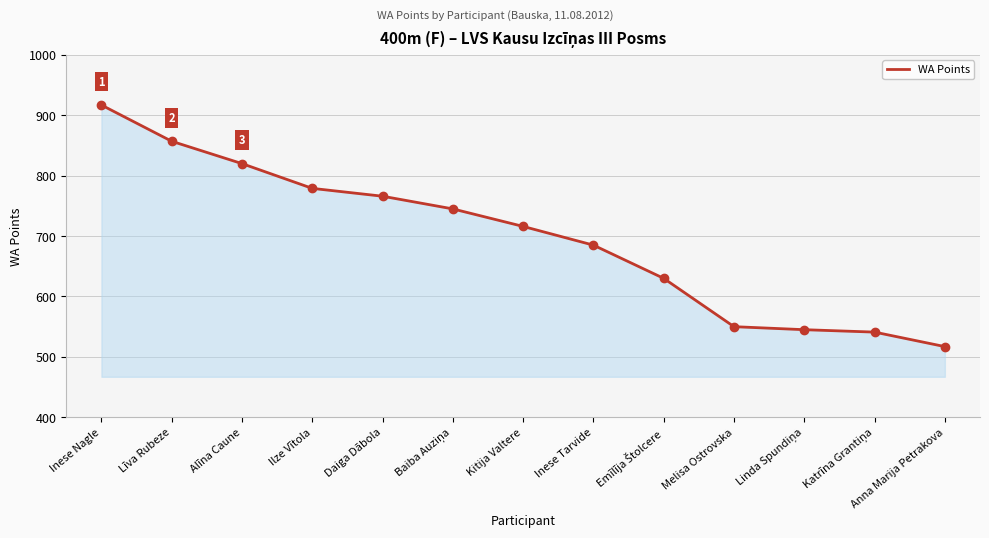

What is the change in value from Daiga Dābola to Kitija Valtere?

-50